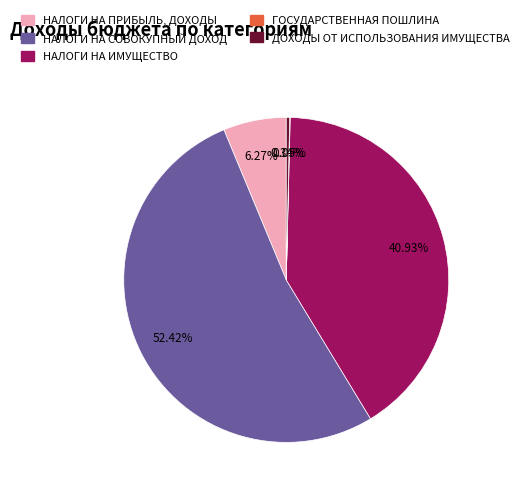

What is the largest slice in the pie chart?

НАЛОГИ НА СОВОКУПНЫЙ ДОХОД